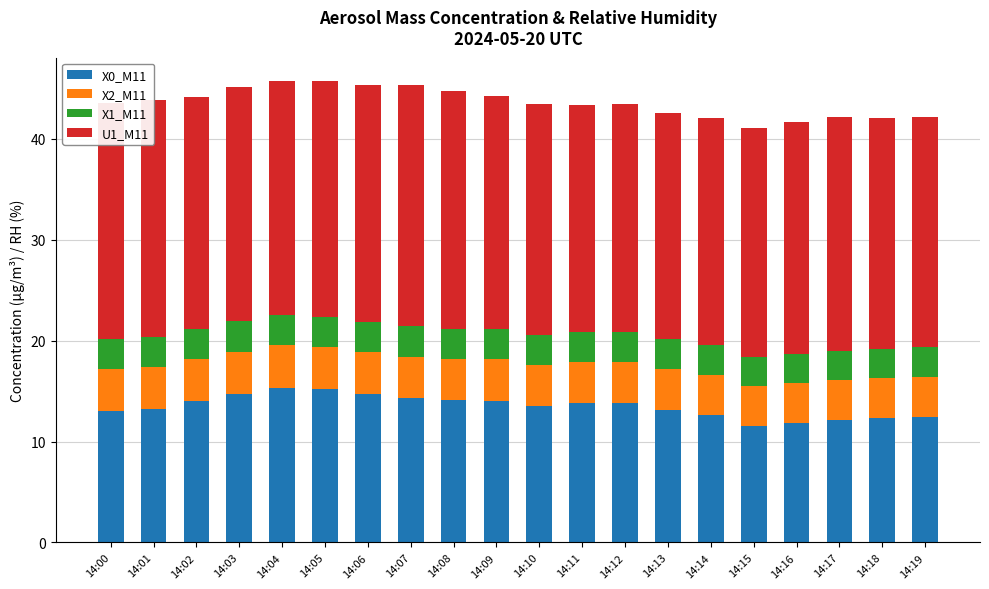

What is the difference between the maximum and second lowest values in the X0_M11 series?

3.5